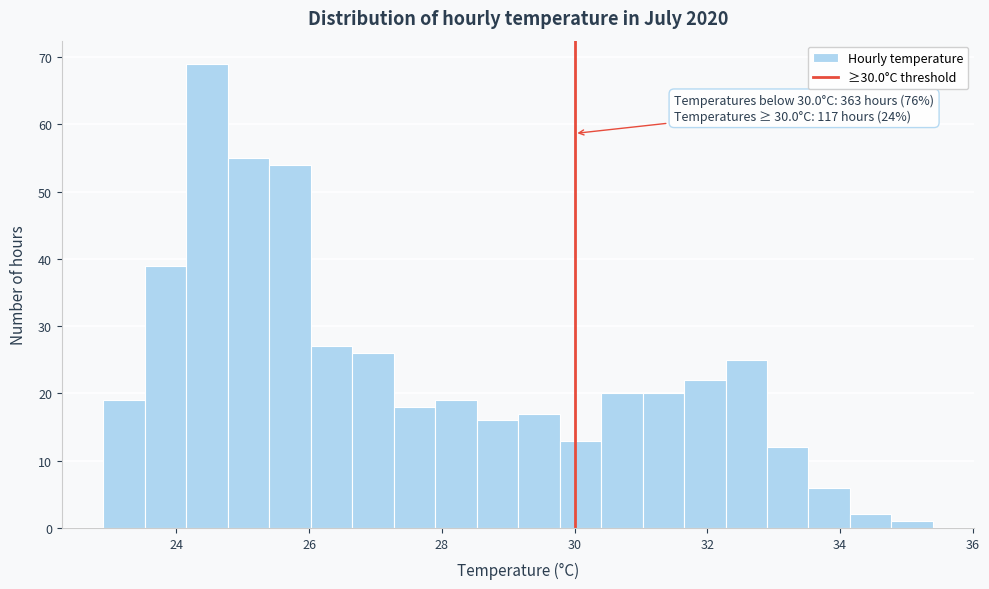

Read against the x-axis, roughly where is the centre of the tallest bar?

24.4